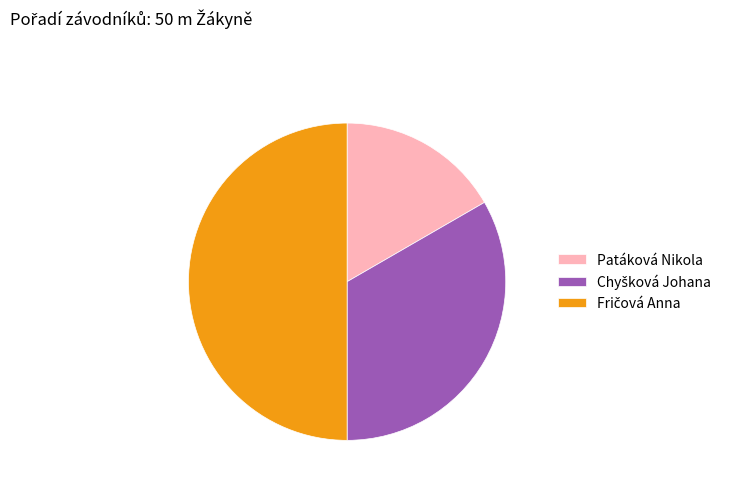

Is it true that Patáková Nikola is 17% of the pie?

True